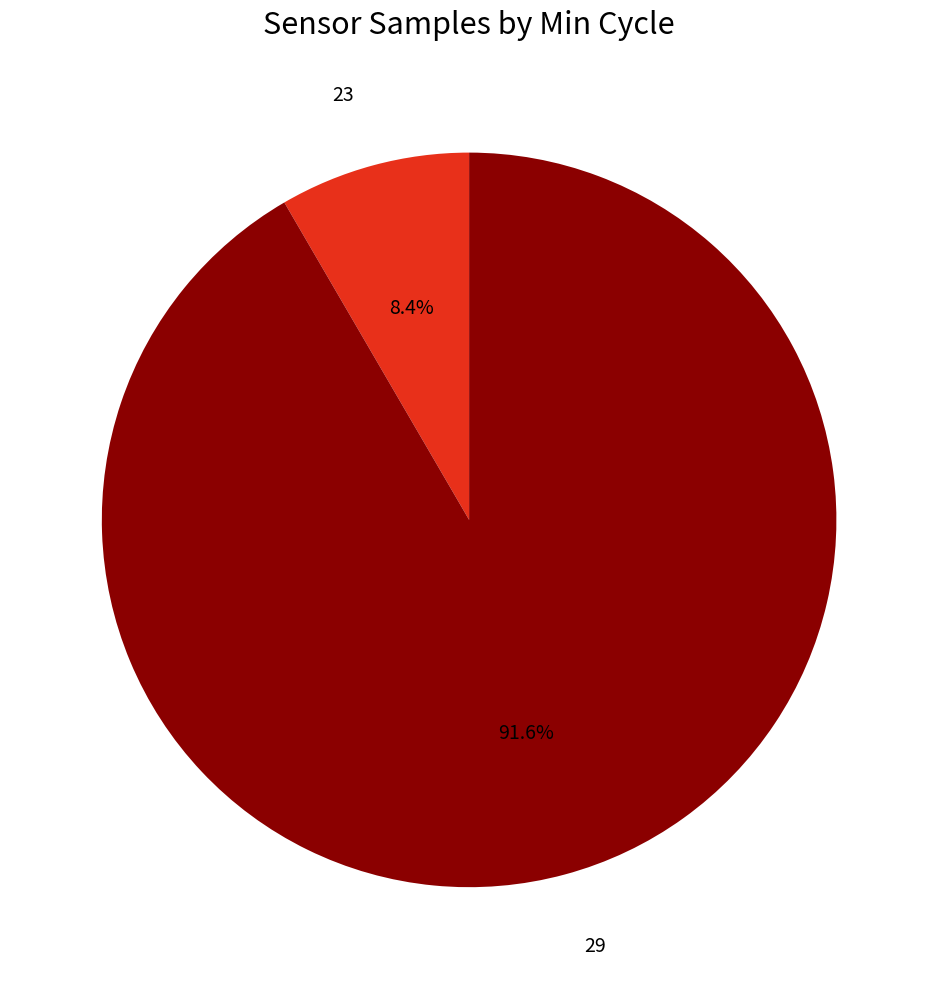

Is there any slice that represents more than half of the pie?

Yes